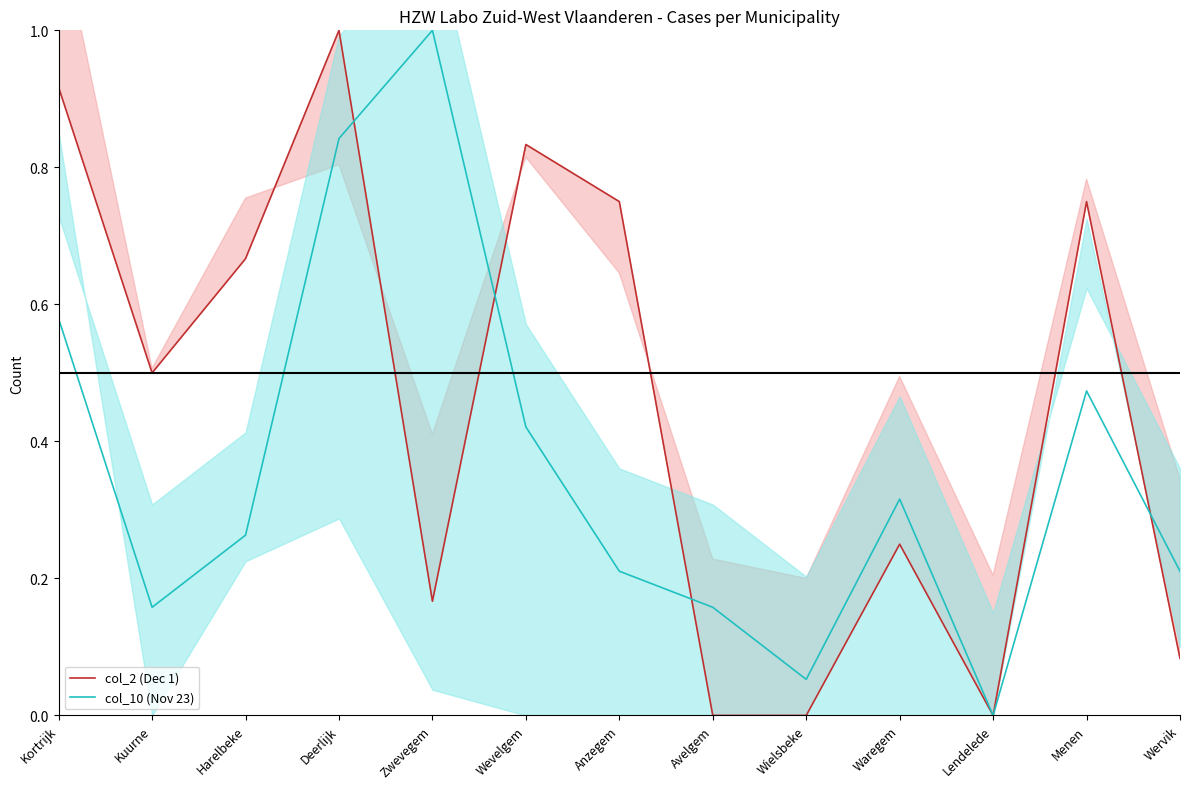

The value of col_10 (Nov 23) at Deerlijk is 0.8. True or false?

True